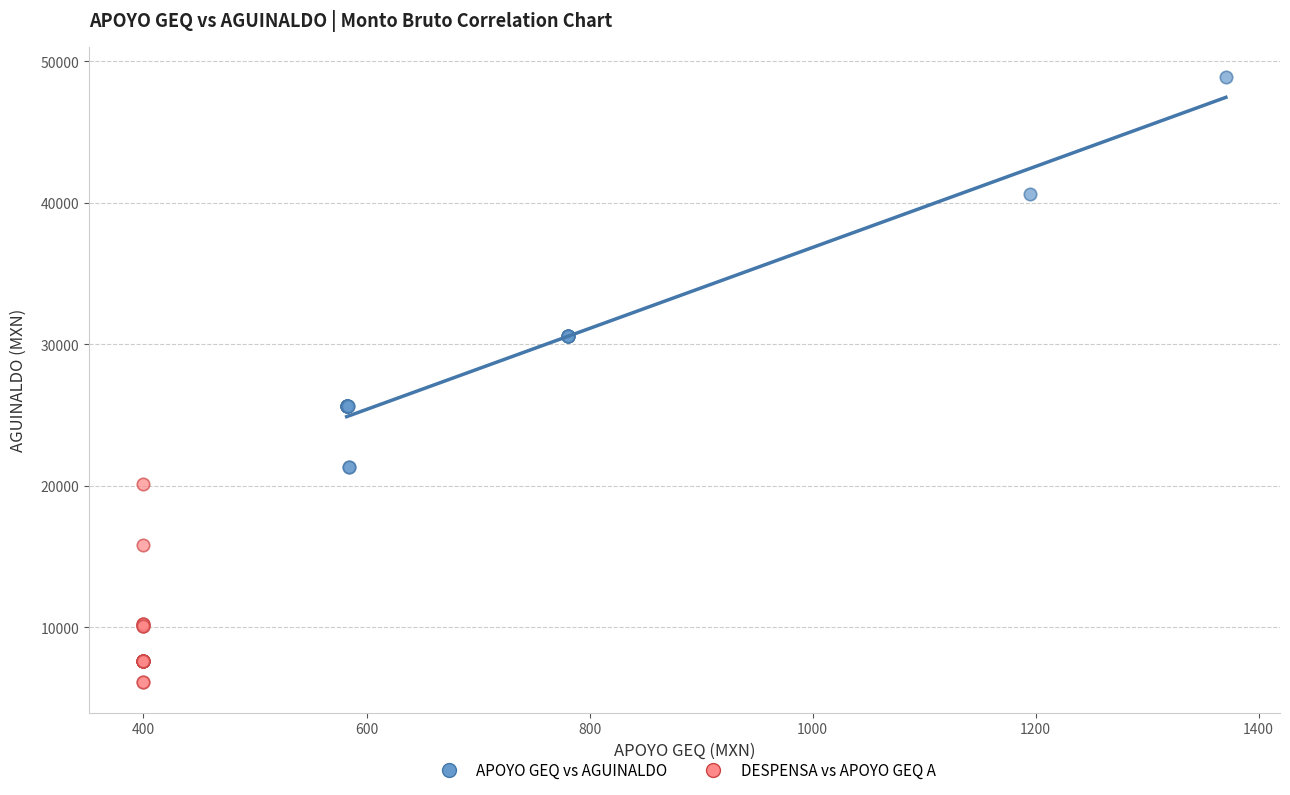

Which series has the largest Y range (max minus min)?

APOYO GEQ vs AGUINALDO